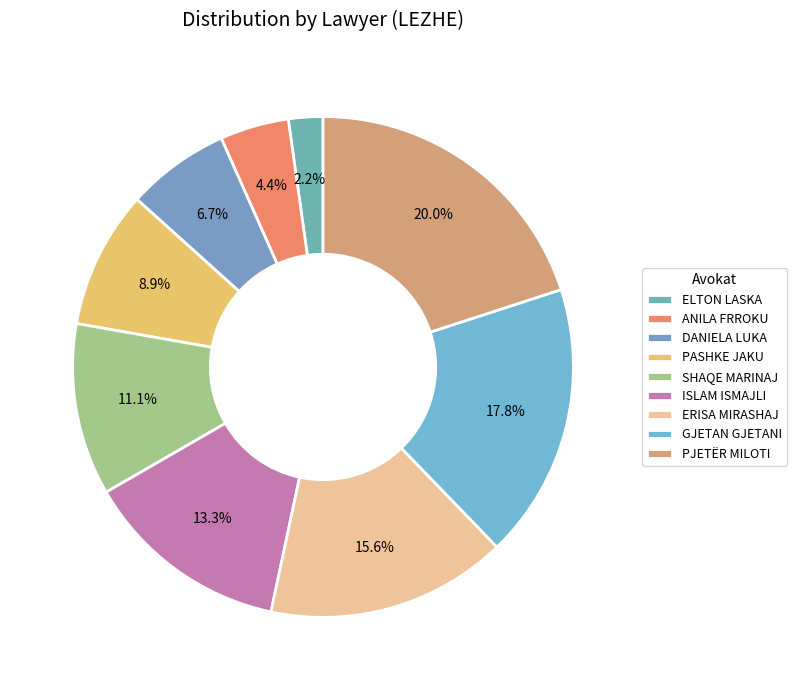

To the nearest percent, what is the difference between the largest and smallest slice percentages?

18%